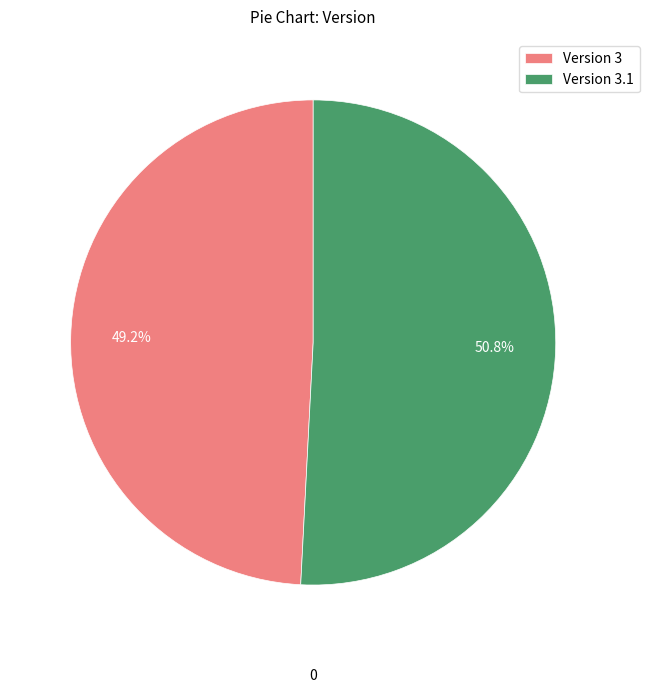

The Version 3.1 slice represents 51% of the pie. True or false?

True